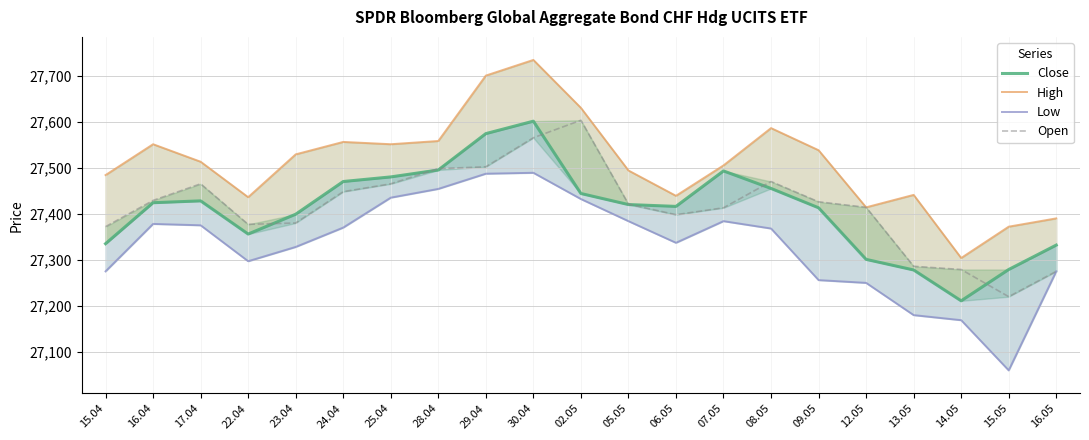

Reading left to right, extract all data points from this chart.

Close: 15.04=27335	16.04=27424	17.04=27428	22.04=27356	23.04=27399	24.04=27470	25.04=27480	28.04=27495	29.04=27574	30.04=27601	02.05=27444	05.05=27420	06.05=27416	07.05=27493	08.05=27455	09.05=27413	12.05=27301	13.05=27278	14.05=27211	15.05=27279	16.05=27332
High: 15.04=27484	16.04=27551	17.04=27513	22.04=27436	23.04=27529	24.04=27556	25.04=27551	28.04=27558	29.04=27700	30.04=27734	02.05=27630	05.05=27494	06.05=27439	07.05=27505	08.05=27586	09.05=27538	12.05=27414	13.05=27441	14.05=27304	15.05=27372	16.05=27390
Low: 15.04=27275	16.04=27378	17.04=27375	22.04=27297	23.04=27328	24.04=27370	25.04=27435	28.04=27454	29.04=27487	30.04=27489	02.05=27432	05.05=27384	06.05=27337	07.05=27384	08.05=27368	09.05=27256	12.05=27250	13.05=27180	14.05=27169	15.05=27060	16.05=27275
Open: 15.04=27372	16.04=27429	17.04=27465	22.04=27377	23.04=27380	24.04=27448	25.04=27465	28.04=27498	29.04=27502	30.04=27565	02.05=27603	05.05=27421	06.05=27398	07.05=27413	08.05=27470	09.05=27426	12.05=27414	13.05=27286	14.05=27279	15.05=27220	16.05=27275